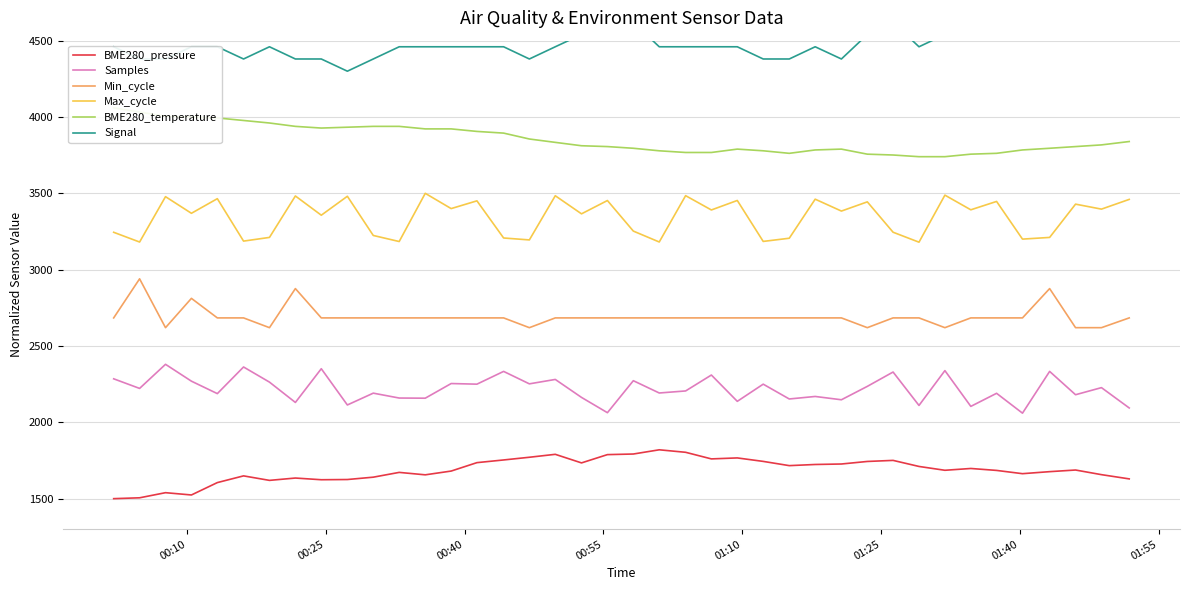

True or false: Min_cycle has more than 1 interior local peaks.

True